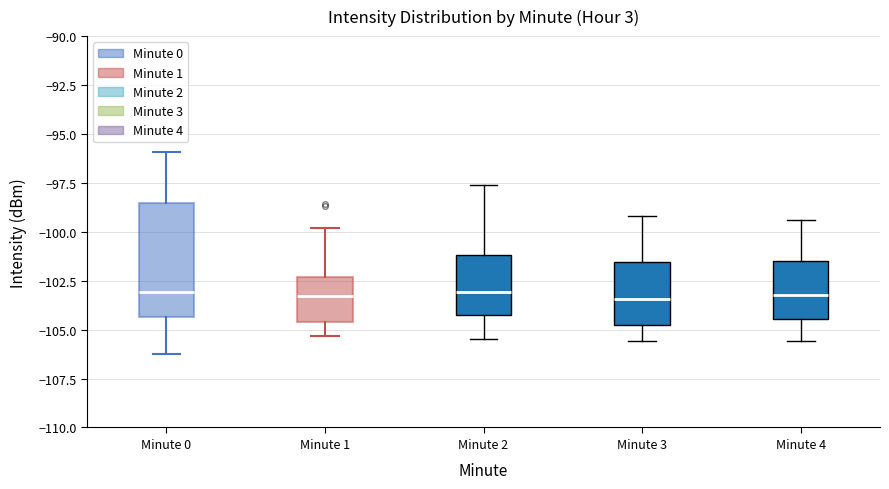

Reading left to right, read every box against the y-axis: the position of its median line, the range the box covers, and the ends of its whiskers. The values are not printed on the chart, so give them approximately, as read against the axis.

Minute 0: median -103.0, box -104.5 to -98.5, whiskers -106.0 to -96.0
Minute 1: median -103.5, box -104.5 to -102.5, whiskers -105.5 to -100.0
Minute 2: median -103.0, box -104.5 to -101.0, whiskers -105.5 to -97.5
Minute 3: median -103.5, box -104.5 to -101.5, whiskers -105.5 to -99.0
Minute 4: median -103.0, box -104.5 to -101.5, whiskers -105.5 to -99.5